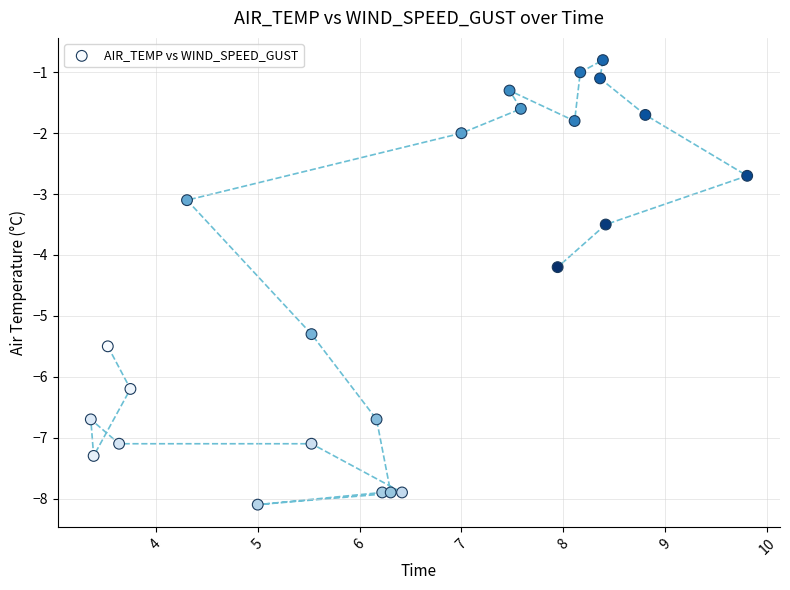

What is the range of Y values (max minus min)?

7.3